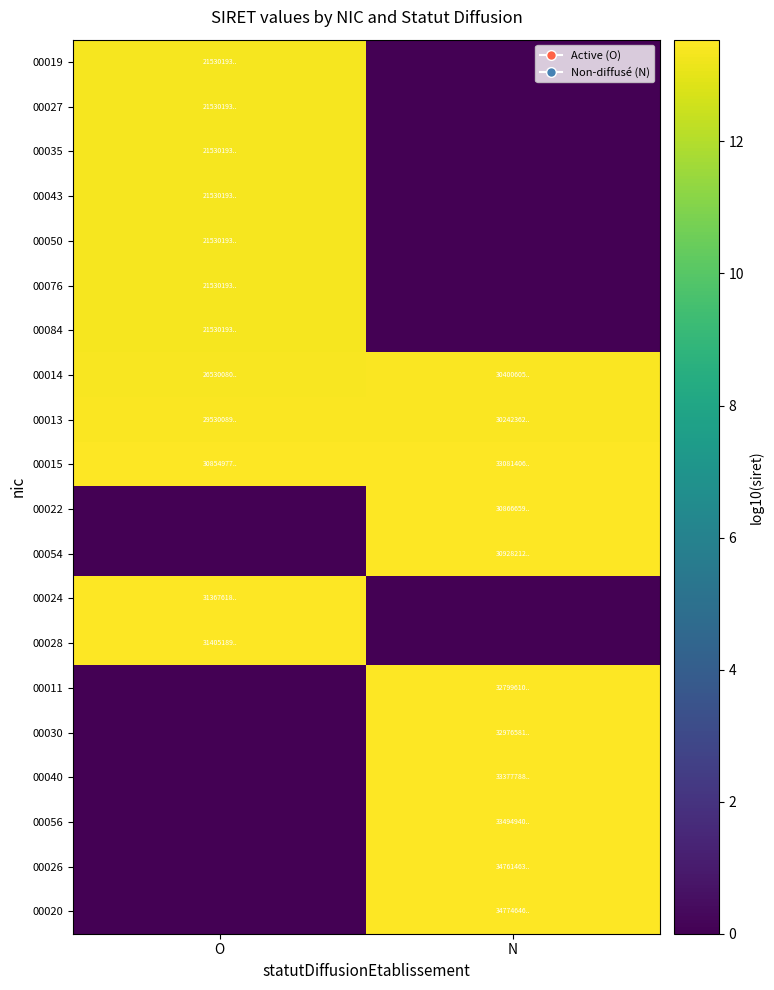

Reading right to left, list all the values displayed in this chart.

00019: N=0.0	O=13.3
00027: N=0.0	O=13.3
00035: N=0.0	O=13.3
00043: N=0.0	O=13.3
00050: N=0.0	O=13.3
00076: N=0.0	O=13.3
00084: N=0.0	O=13.3
00014: N=13.5	O=13.4
00013: N=13.5	O=13.5
00015: N=13.5	O=13.5
00022: N=13.5	O=0.0
00054: N=13.5	O=0.0
00024: N=0.0	O=13.5
00028: N=0.0	O=13.5
00011: N=13.5	O=0.0
00030: N=13.5	O=0.0
00040: N=13.5	O=0.0
00056: N=13.5	O=0.0
00026: N=13.5	O=0.0
00020: N=13.5	O=0.0